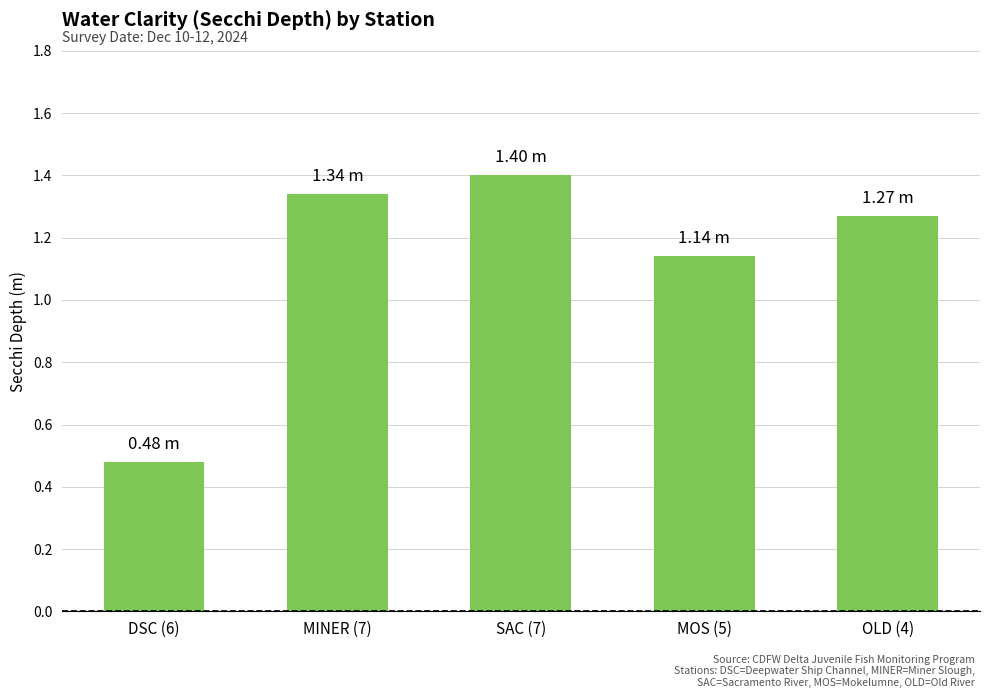

List the labels in order of value, largest first.

SAC (7), MINER (7), OLD (4), MOS (5), DSC (6)